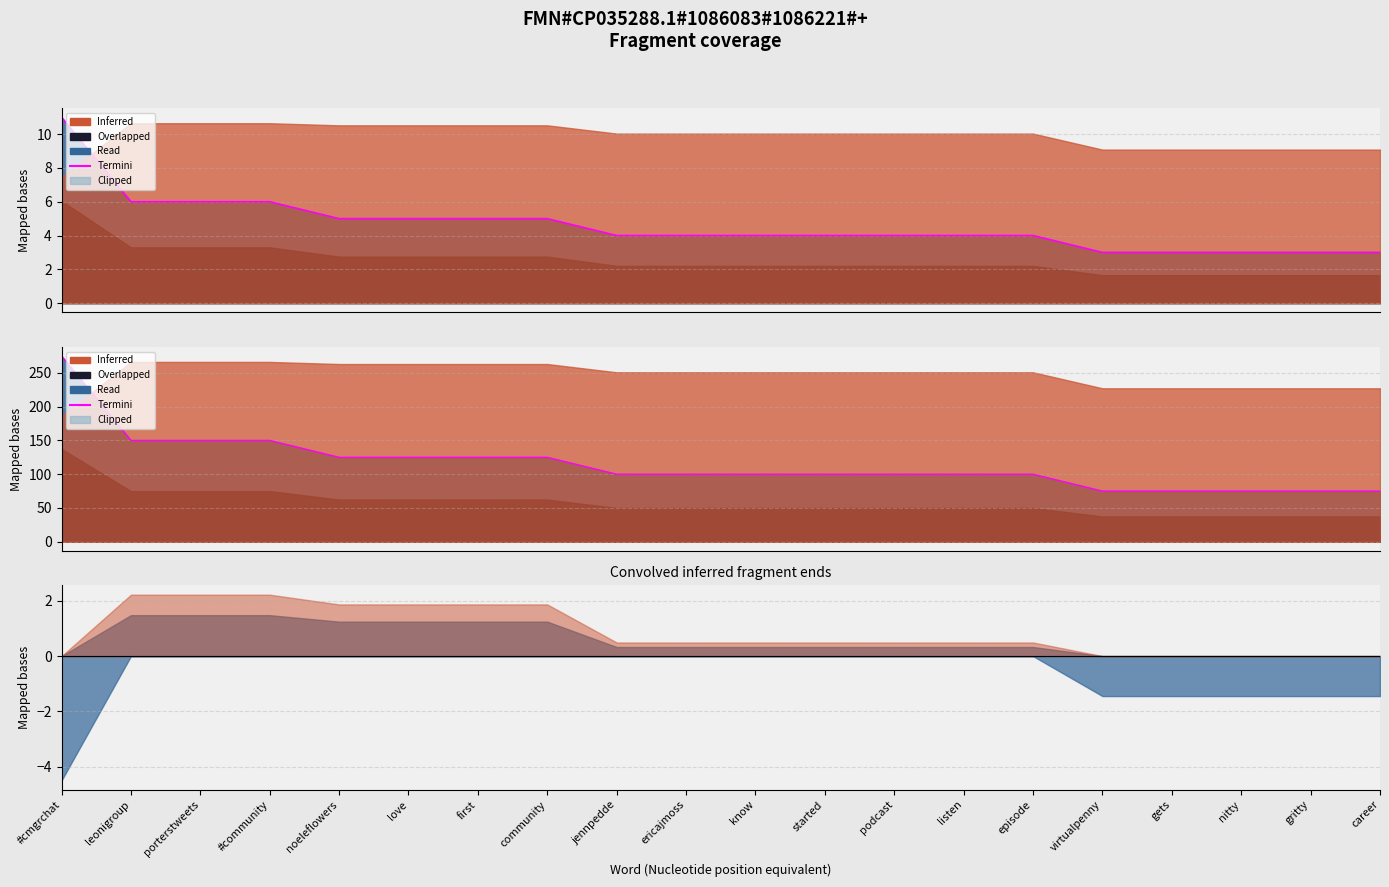

How many categories are shown in the chart?

20